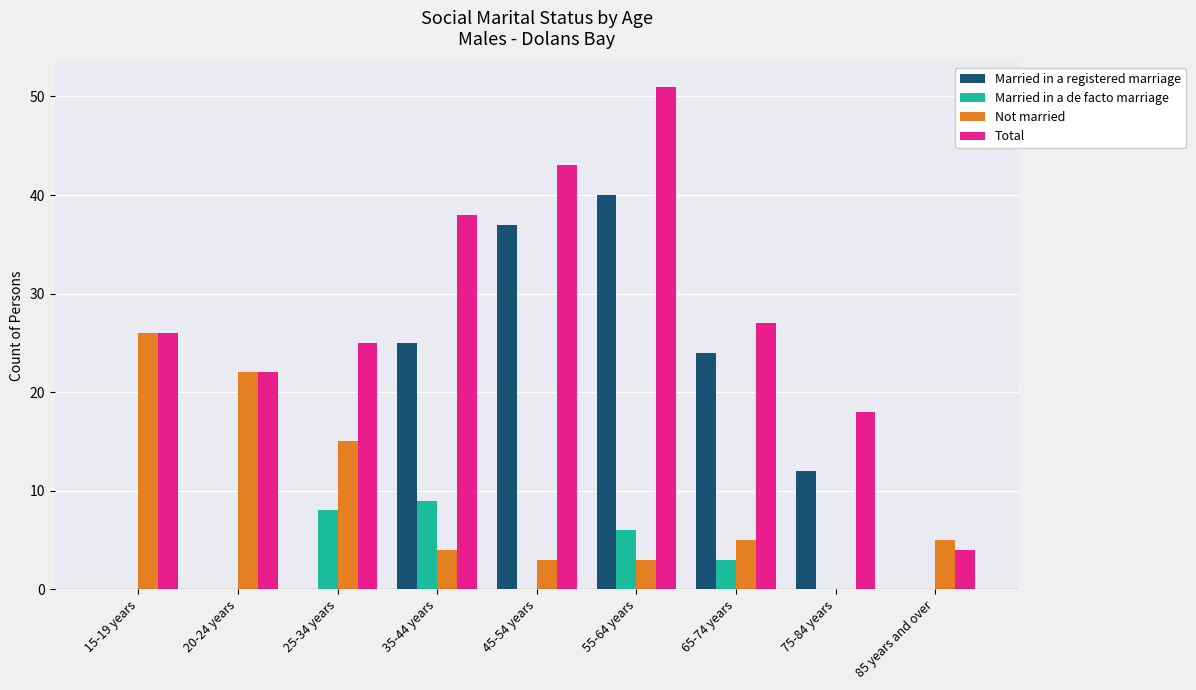

The Married in a registered marriage series shows 40 at 55-64 years. True or false?

True